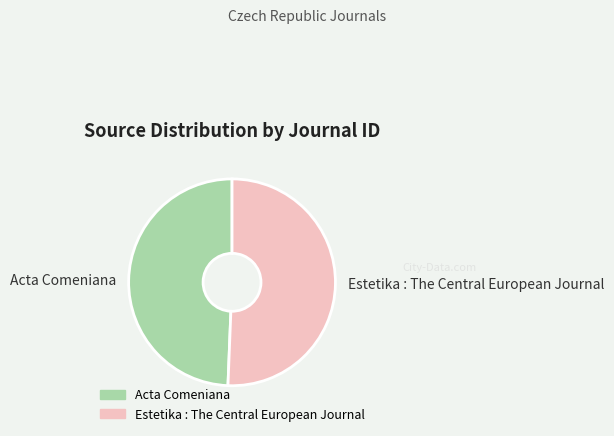

What is the ratio of the value at Estetika : The Central European Journal to the value at Acta Comeniana?

1.0